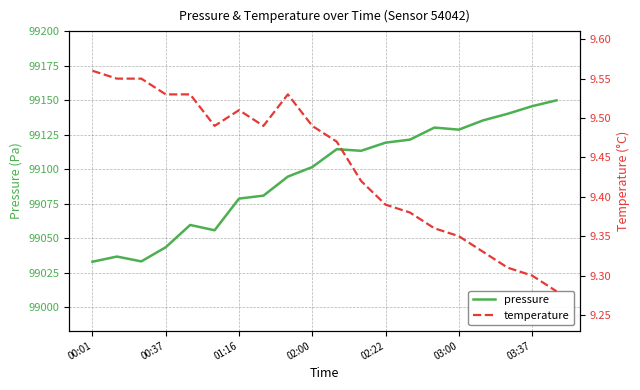

Which series has the largest total across all categories?

pressure